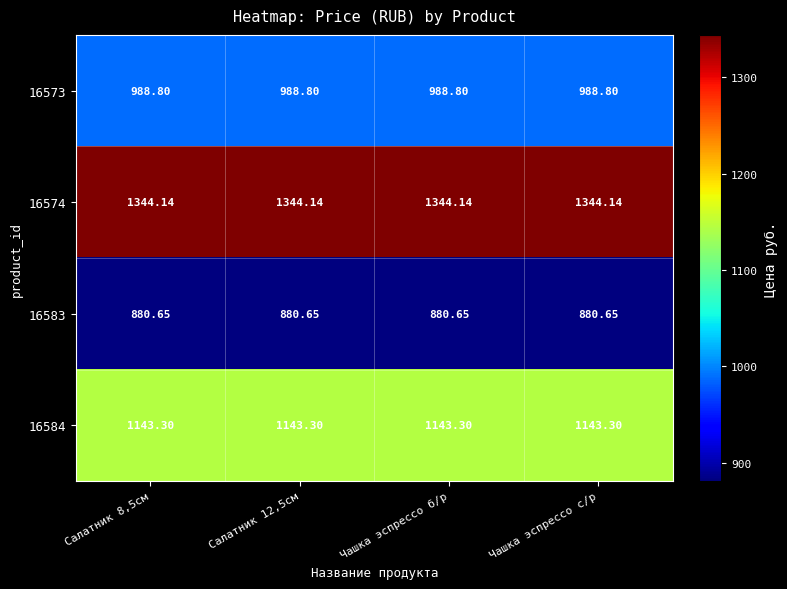

Is the value of 16574 at Салатник 8,5см greater than the value of 16583 at Чашка эспрессо с/р?

Yes